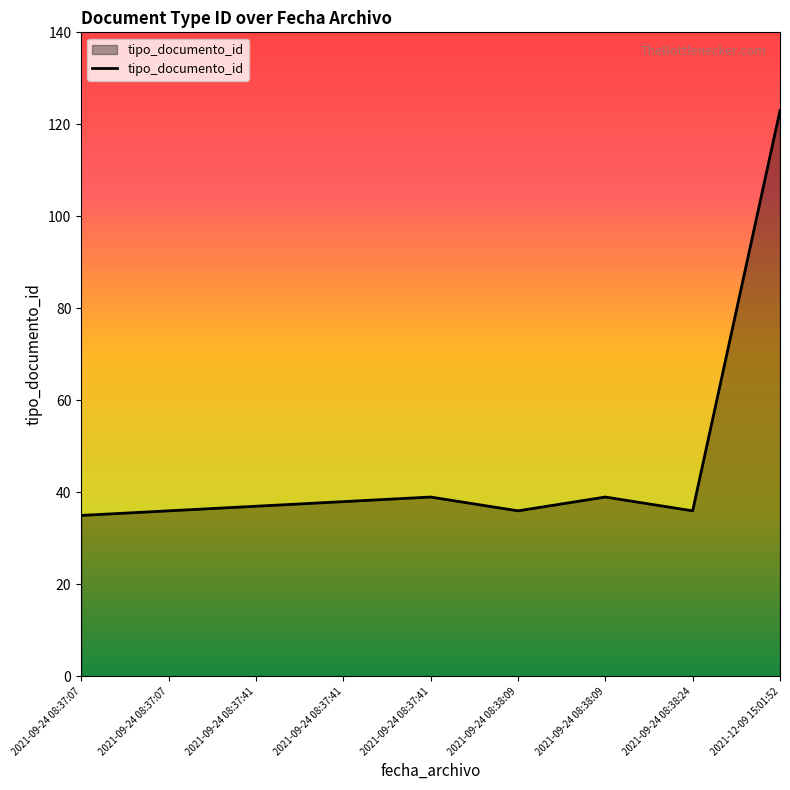

Does the chart have visible grid lines?

No